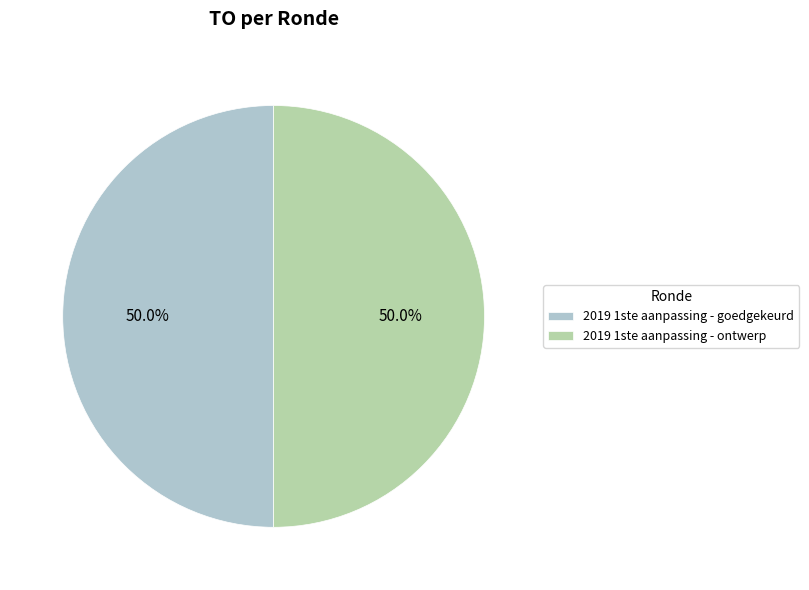

How much of the chart is everything except 2019 1ste aanpassing - goedgekeurd?

50.0%